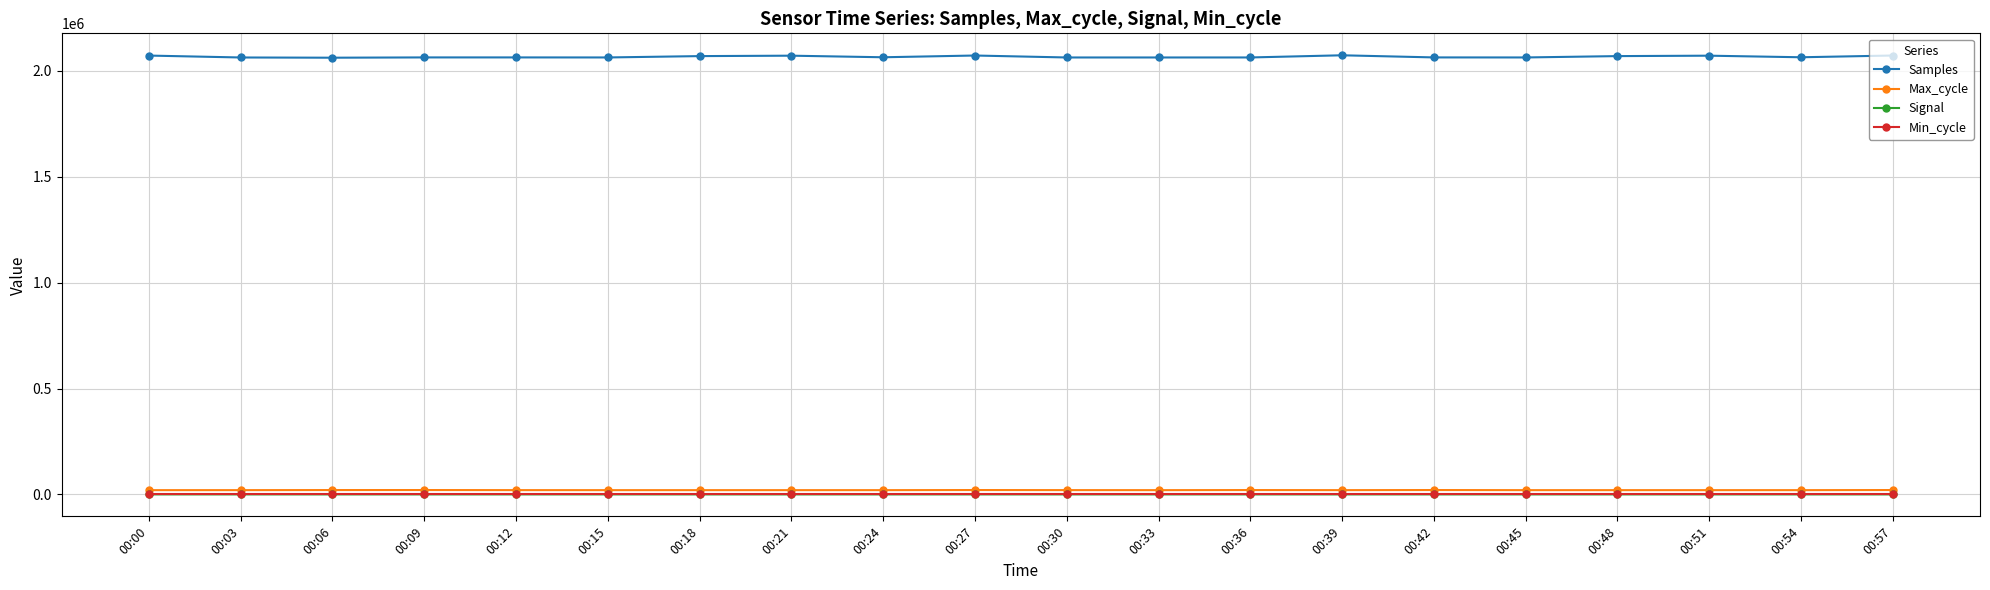

True or false: Signal and Max_cycle intersect in this chart.

False